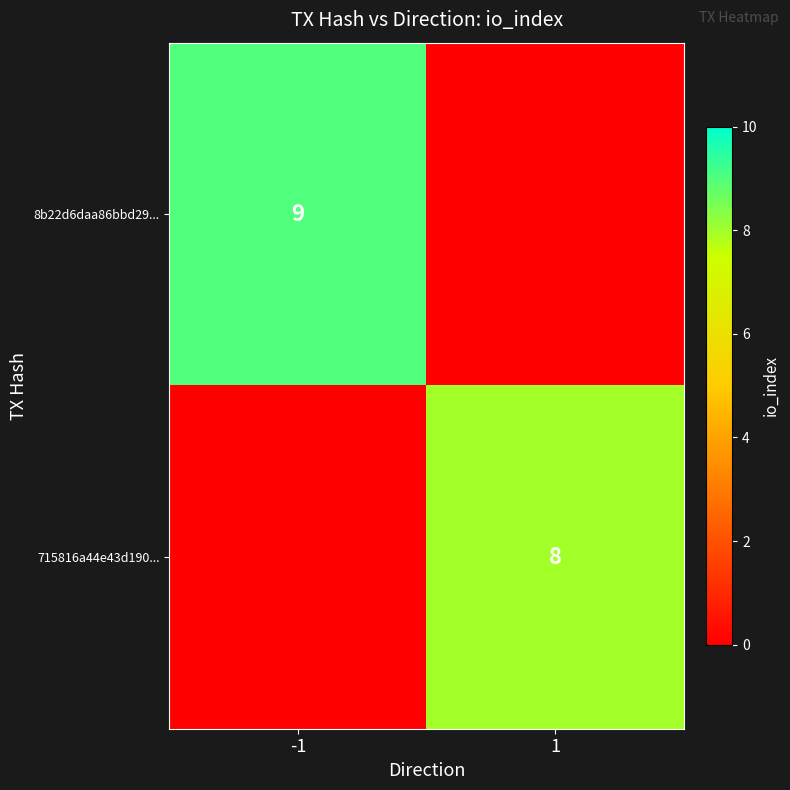

The 715816a44e43d190... series shows 3 at 1. True or false?

False